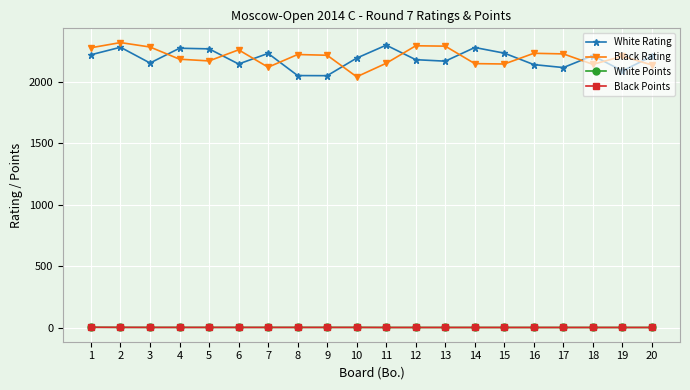

Is the value of Black Rating at 17 greater than the value of White Rating at 9?

Yes